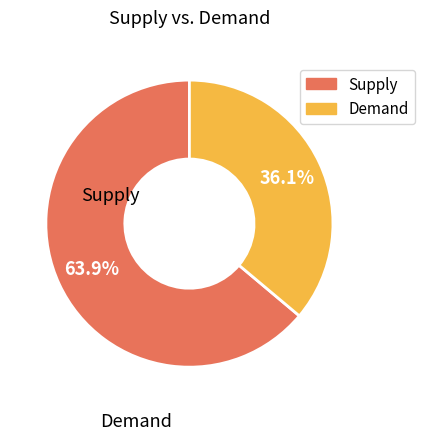

Is there any slice that represents more than half of the pie?

Yes